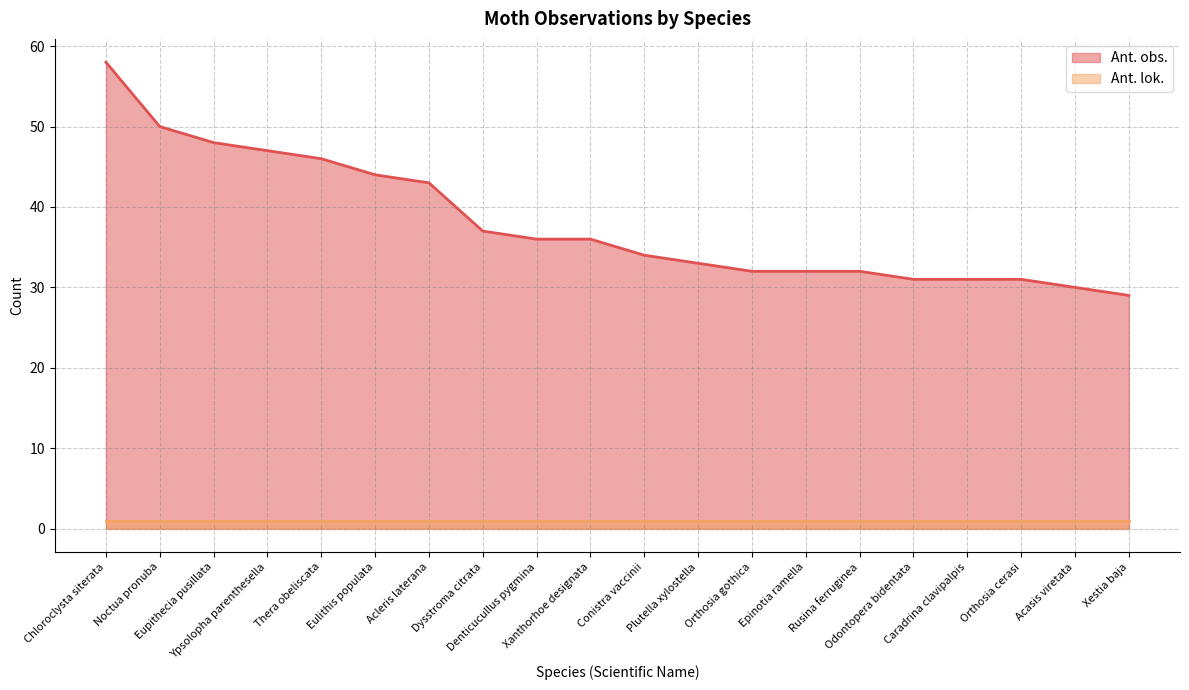

How many data points are above 36?

8